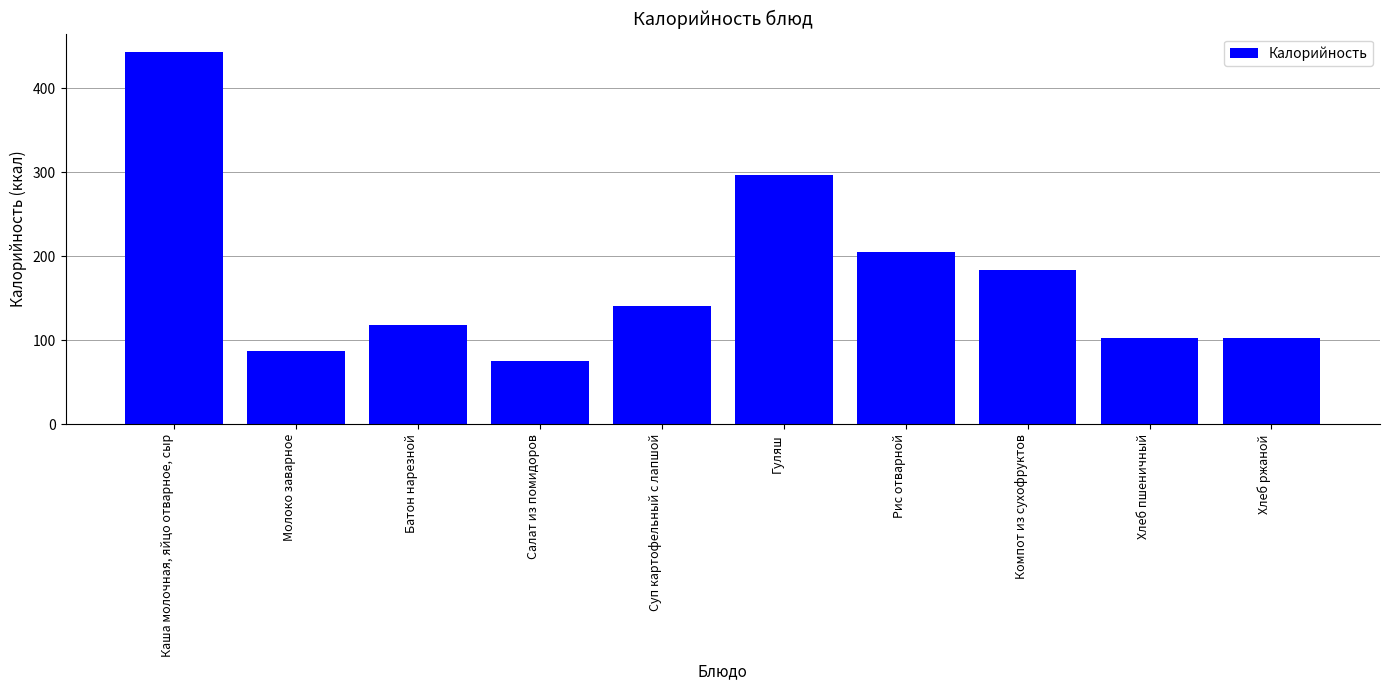

What is the smallest value displayed?

76.0